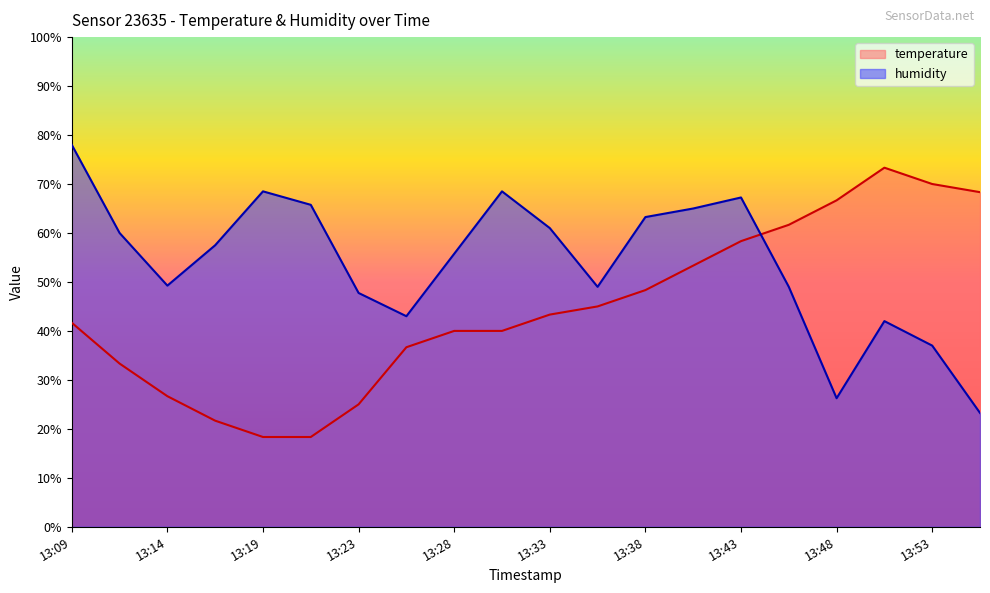

What is the smallest value displayed?

18.3